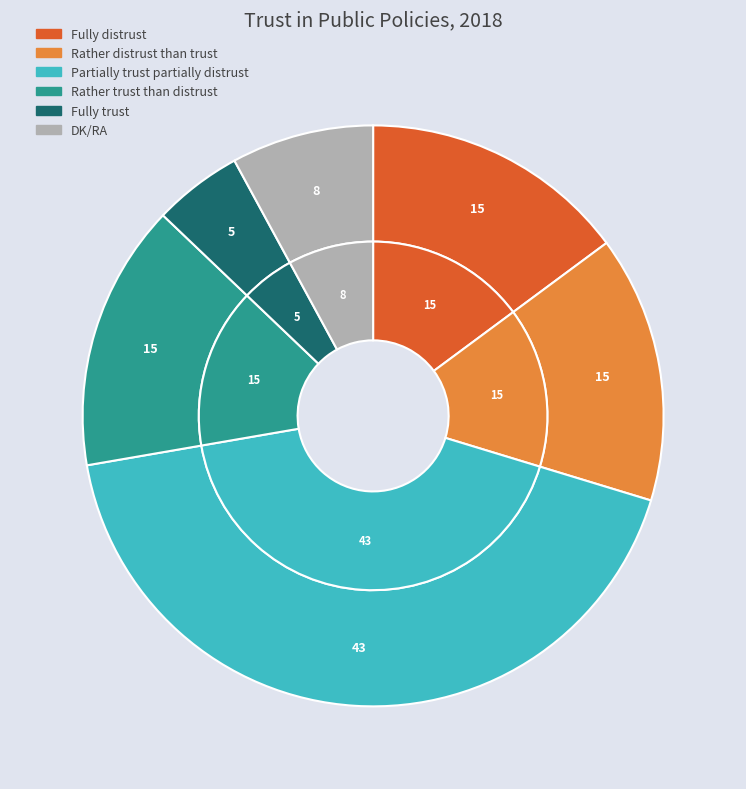

To the nearest percent, what percentage of the pie is Fully distrust?

15%